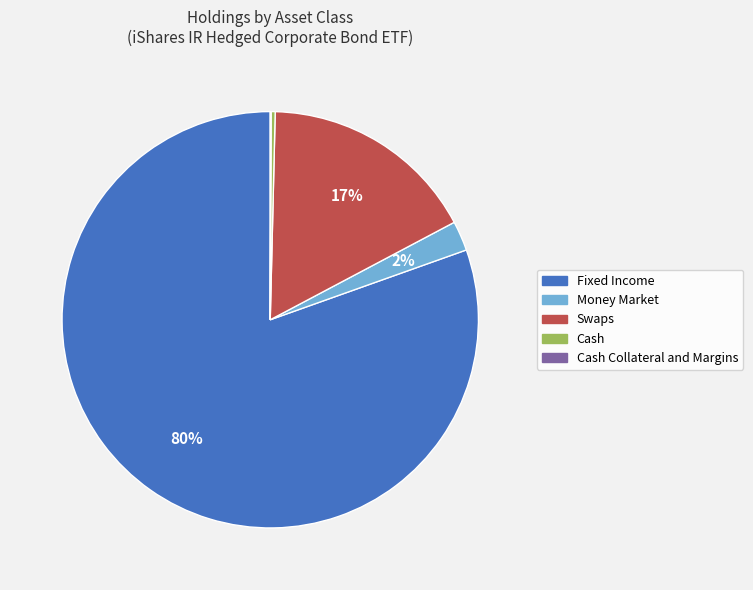

Does any single category account for the majority?

Yes